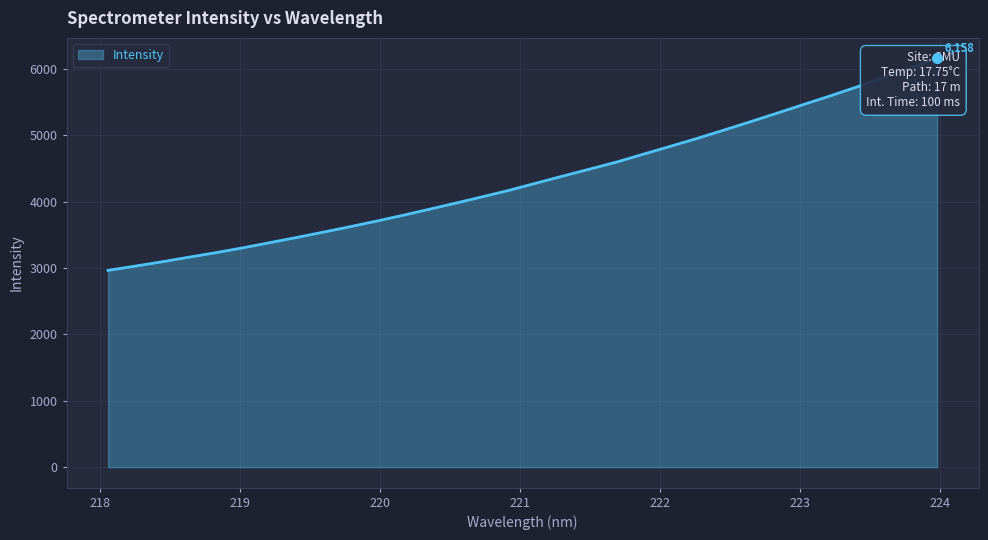

Between 220.5444 and 221.6902, which is larger?

221.6902